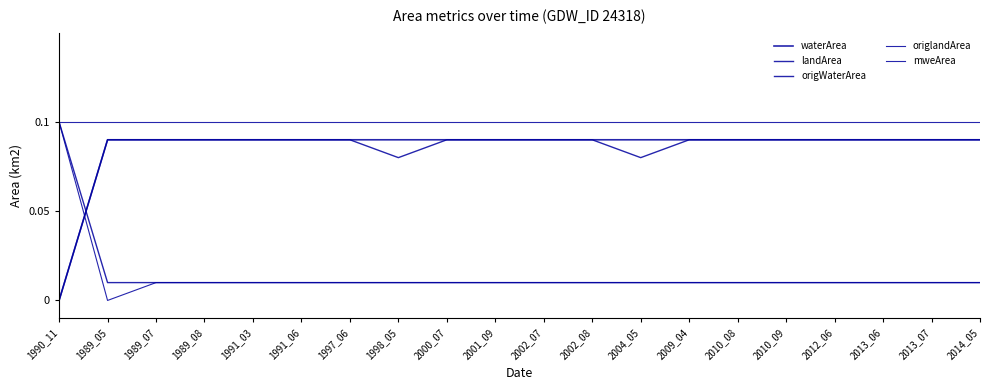

Is this an area chart (filled region under the line)?

No